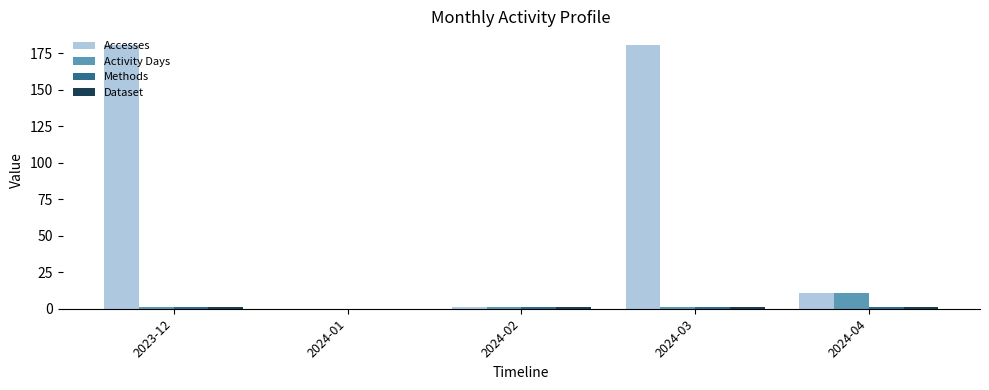

What is the sum of all Activity Days values?

14